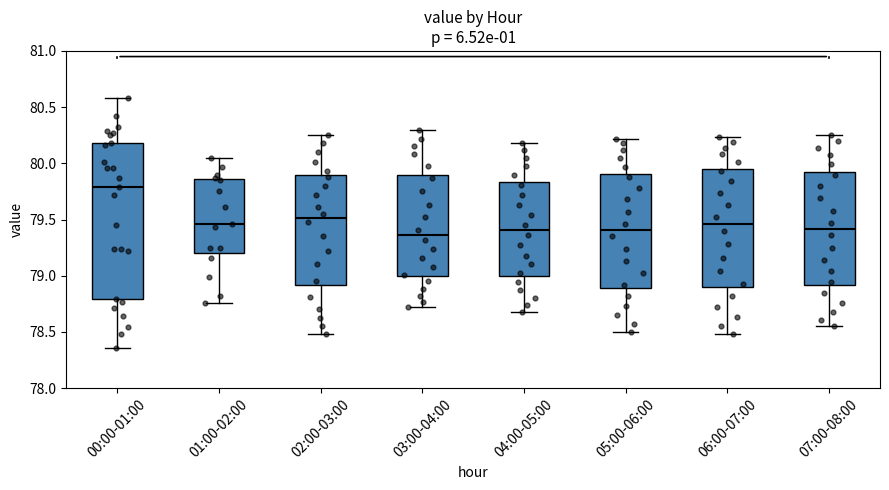

Reading left to right, read every box against the y-axis: the position of its median line, the range the box covers, and the ends of its whiskers. The values are not printed on the chart, so give them approximately, as read against the axis.

00:00-01:00: median 79.80, box 78.80 to 80.20, whiskers 78.35 to 80.60
01:00-02:00: median 79.45, box 79.20 to 79.85, whiskers 78.75 to 80.05
02:00-03:00: median 79.50, box 78.90 to 79.90, whiskers 78.50 to 80.25
03:00-04:00: median 79.35, box 79.00 to 79.90, whiskers 78.70 to 80.30
04:00-05:00: median 79.40, box 79.00 to 79.85, whiskers 78.70 to 80.20
05:00-06:00: median 79.40, box 78.90 to 79.90, whiskers 78.50 to 80.20
06:00-07:00: median 79.45, box 78.90 to 79.95, whiskers 78.50 to 80.25
07:00-08:00: median 79.40, box 78.90 to 79.90, whiskers 78.55 to 80.25